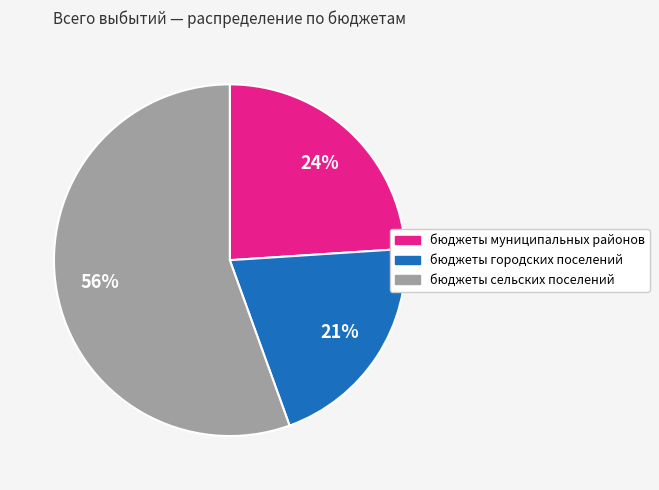

To the nearest percent, what is the average slice percentage?

33%